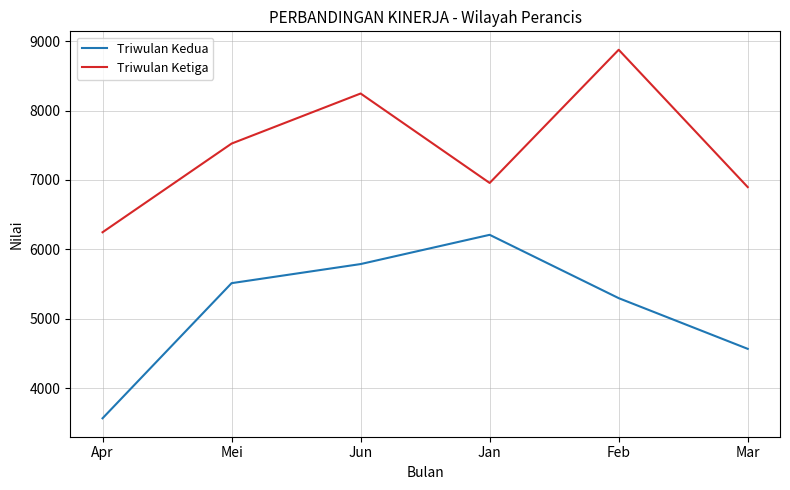

The Triwulan Kedua series shows 10623 at Jan. True or false?

False